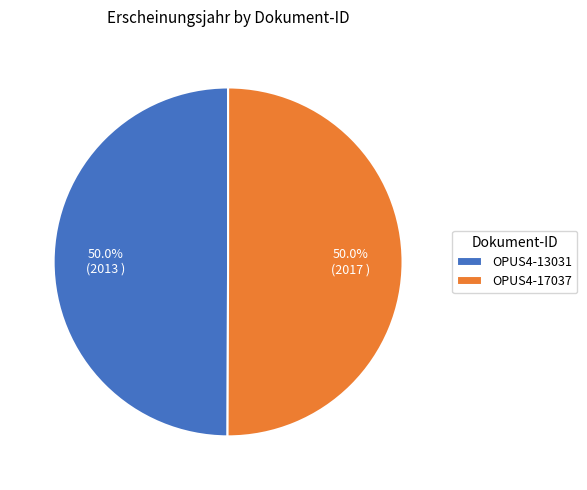

What is the ratio of the value at OPUS4-13031 to the value at OPUS4-17037?

1.0